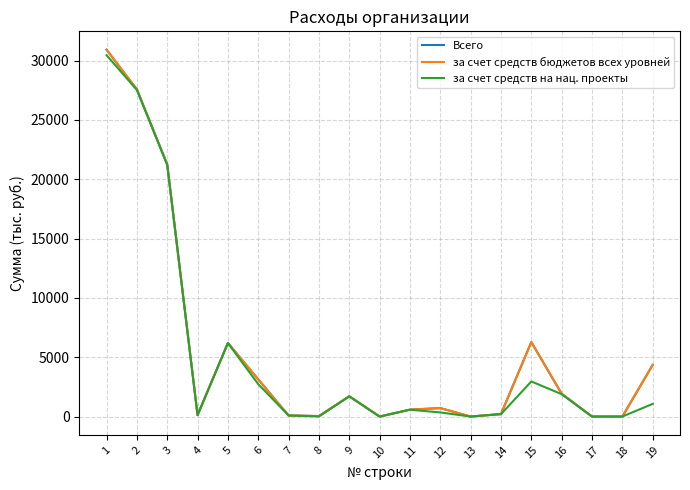

Is this an area chart (filled region under the line)?

No